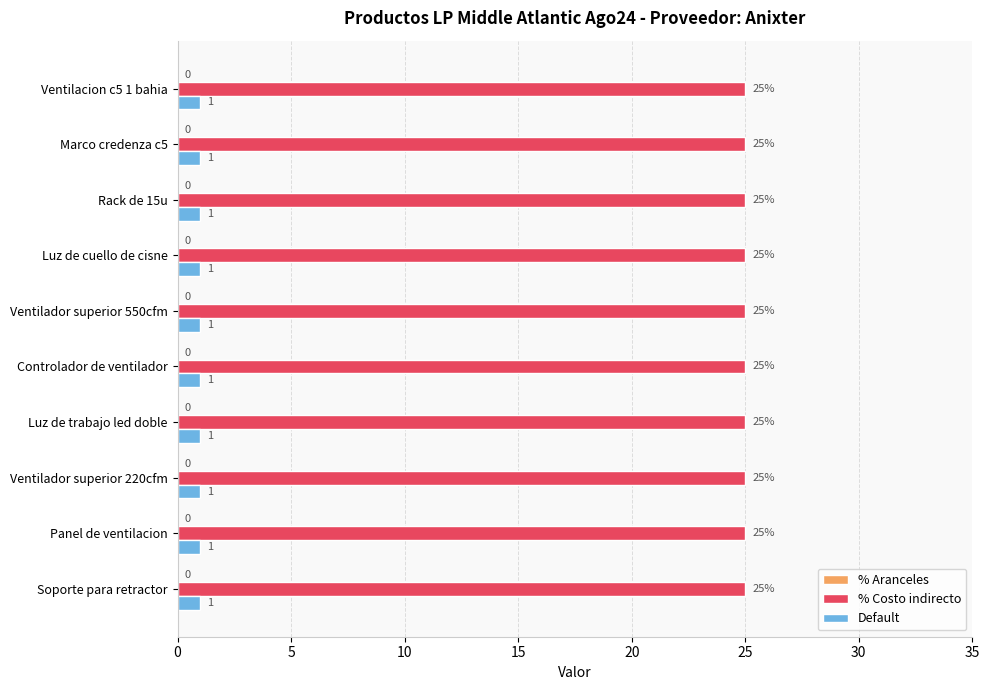

What is the spread (max minus min) of values at Soporte para retractor?

24